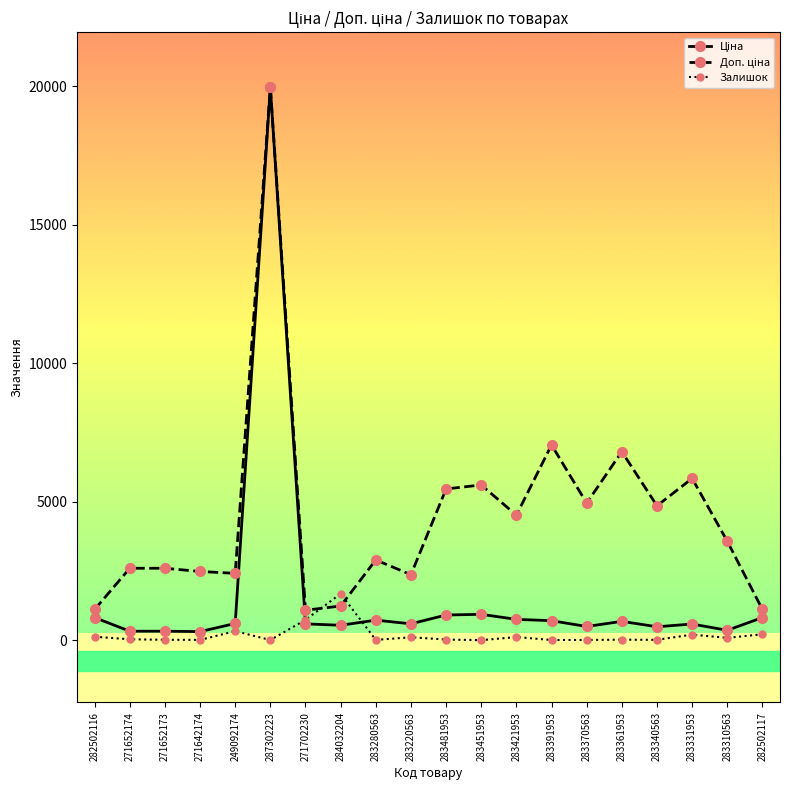

Which category has the highest value across all series?

287302223